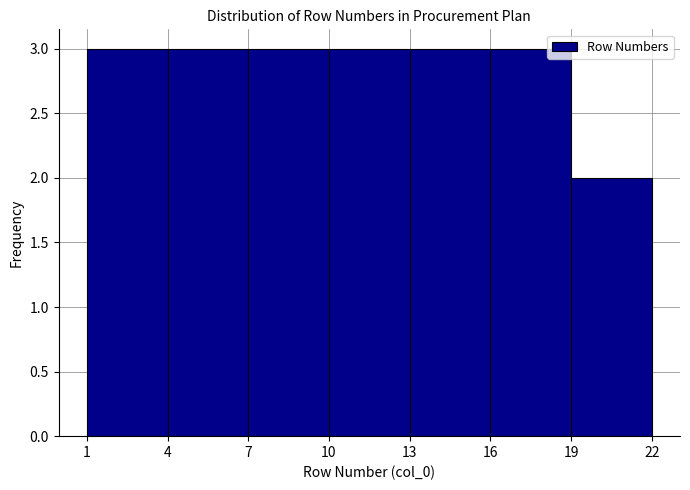

What is the height of the bar covering 16 to 19 on the x-axis? The values are not printed on the chart, so give them approximately, as read against the axis.

3